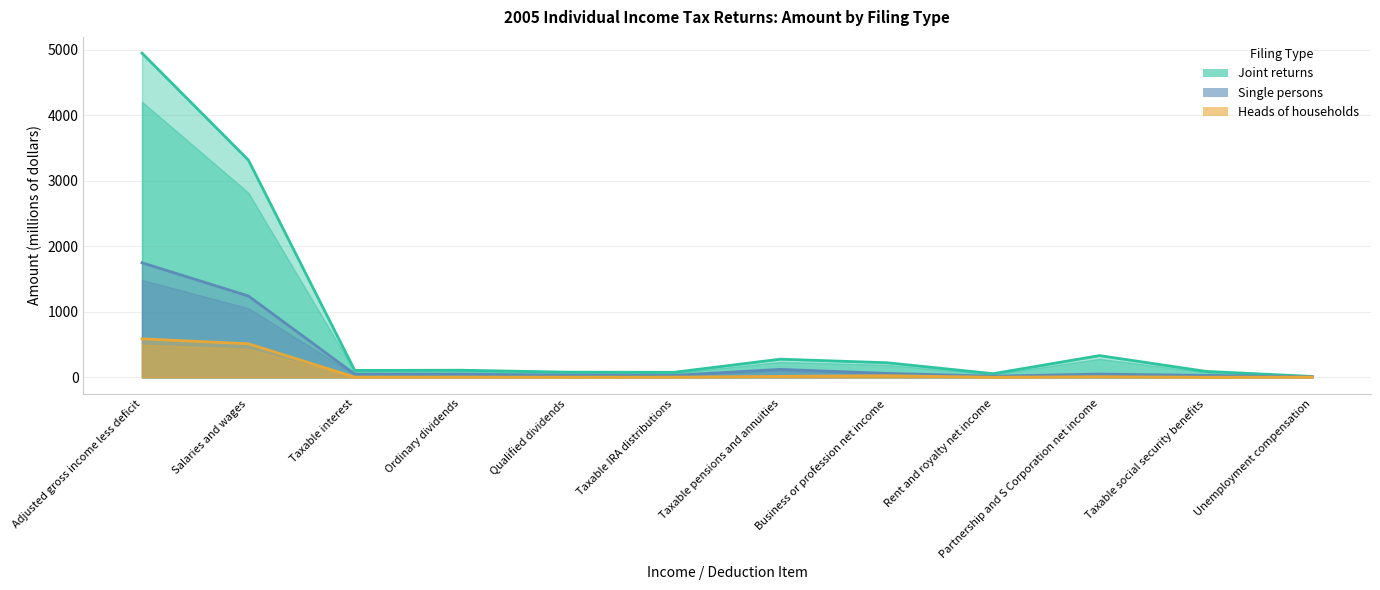

What is the sum of all Joint returns values?

9628.6